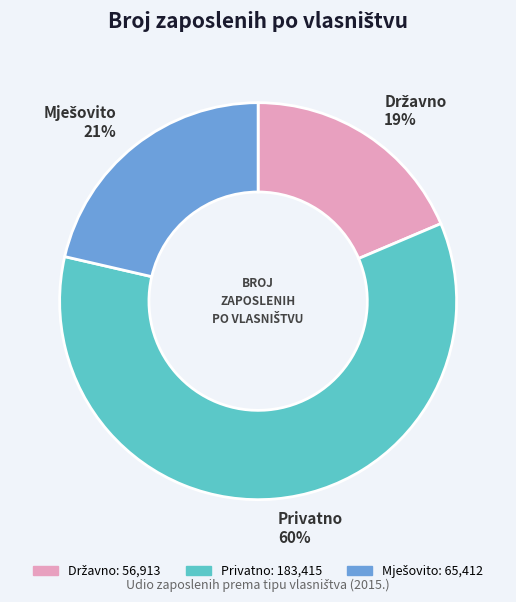

What is the largest slice in the pie chart?

Privatno